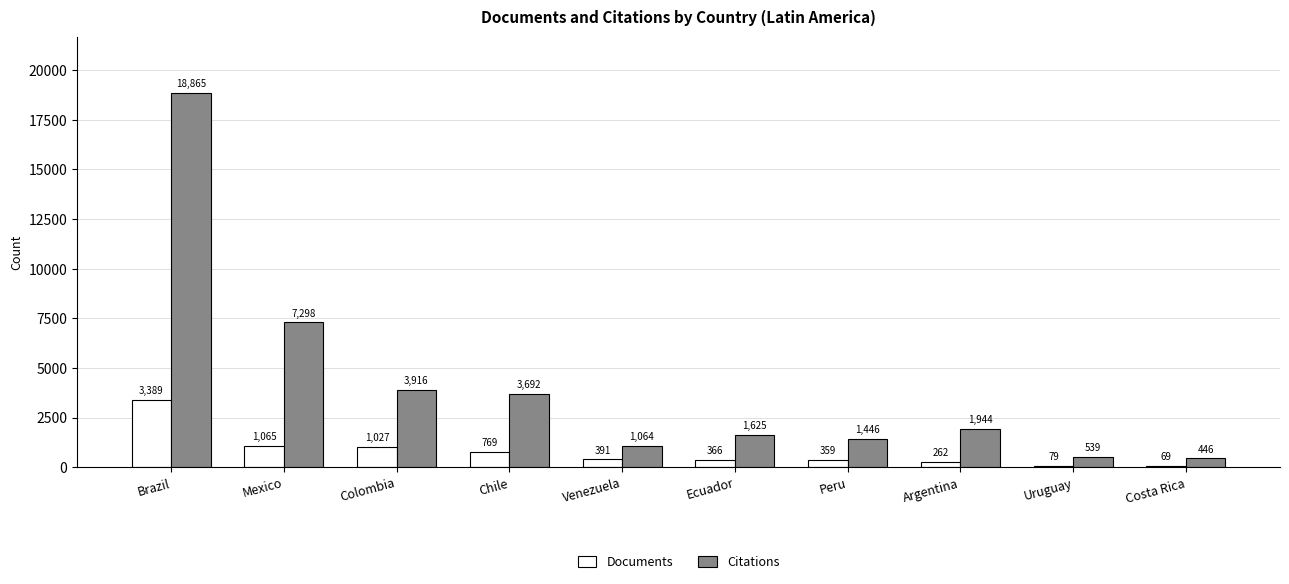

What is the highest value of the Documents series?

3389